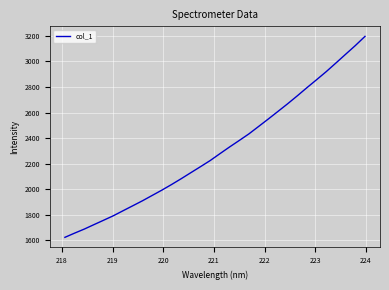

What is the difference between the maximum and minimum values?

1571.8